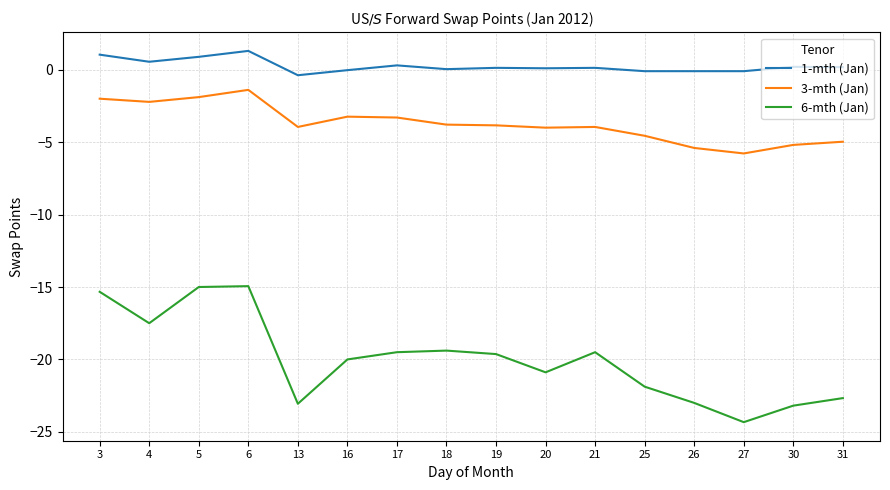

How many lines are shown in the chart?

3